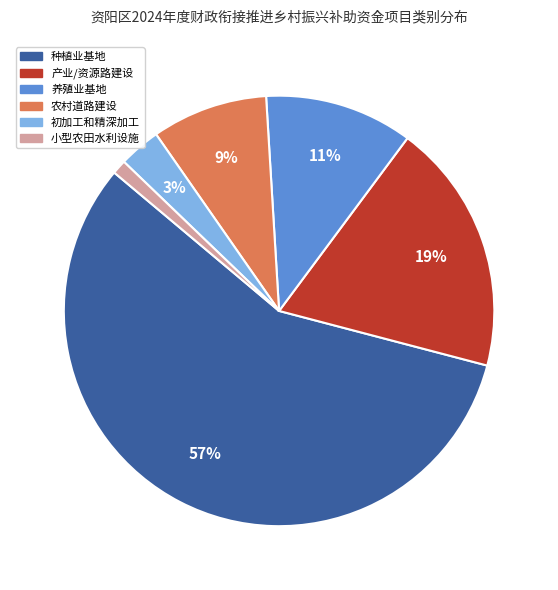

Is there any slice that represents more than half of the pie?

Yes